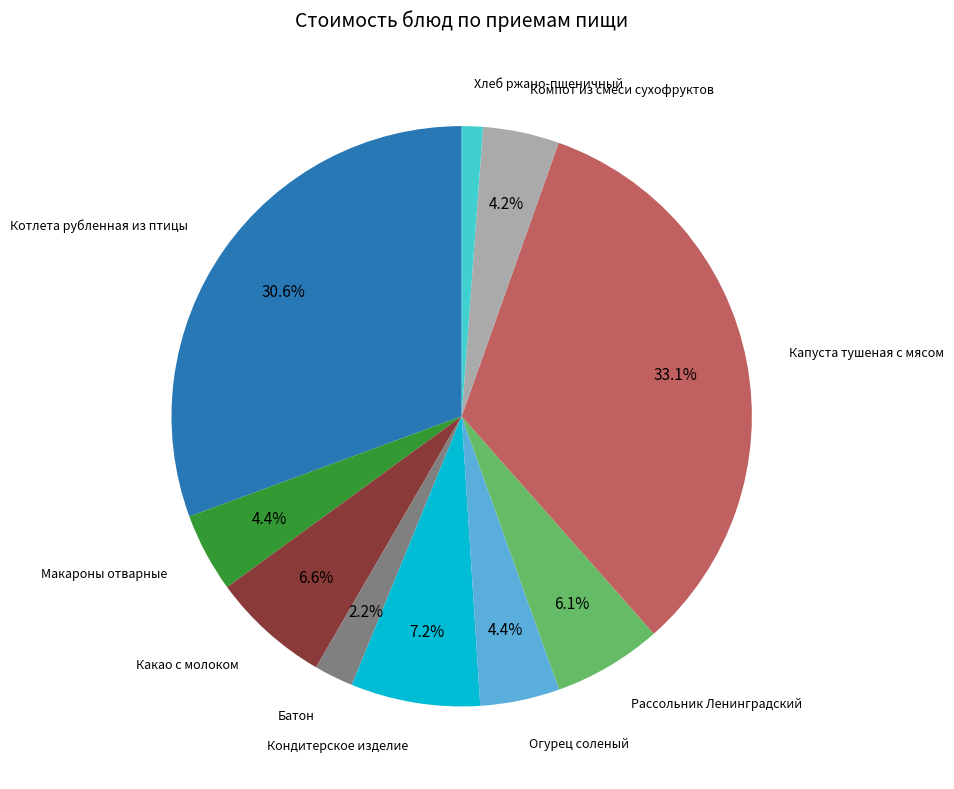

Does any single category account for the majority?

No